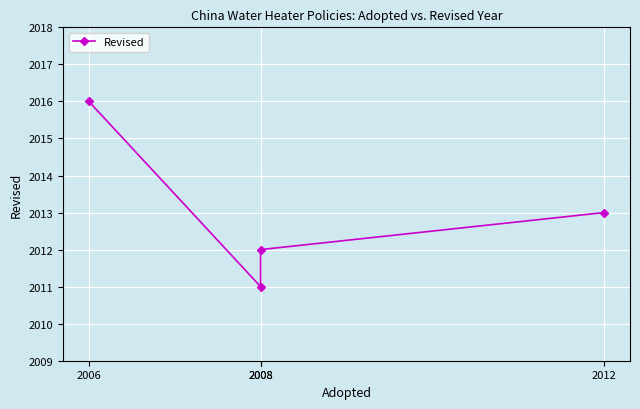

What is the minimum value shown in the chart?

2011